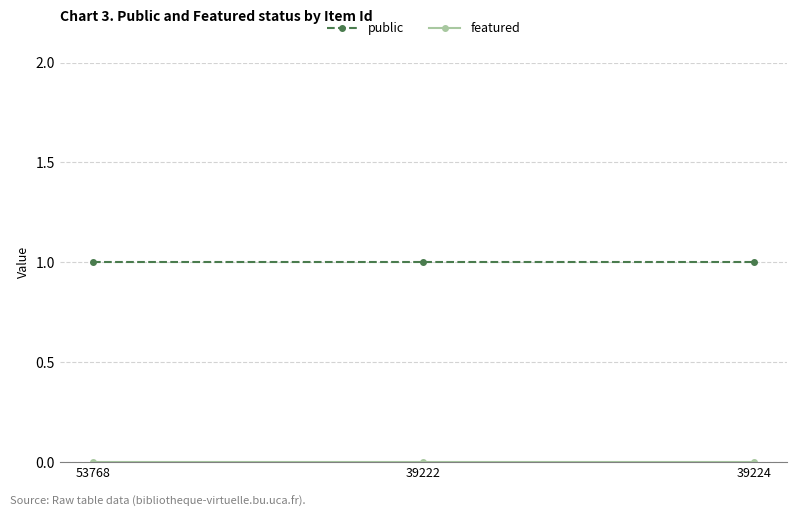

What is the maximum value shown in the chart?

1